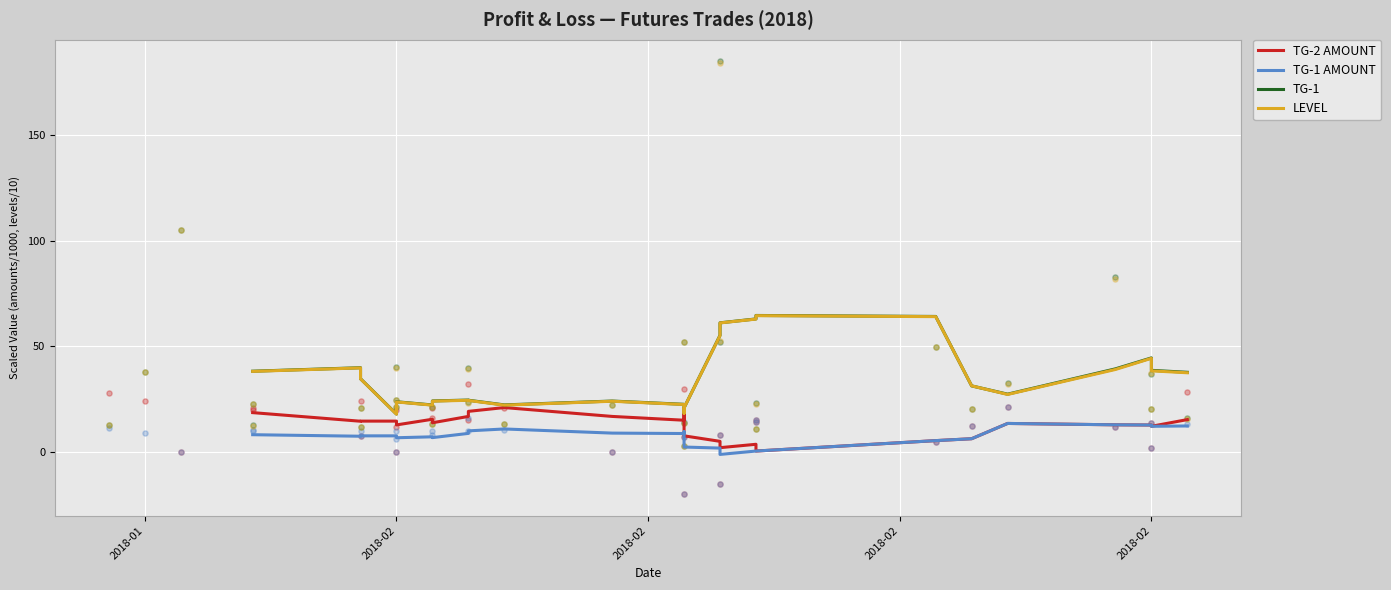

What are all the series names shown in the legend?

TG-2 AMOUNT, TG-1 AMOUNT, TG-1, LEVEL